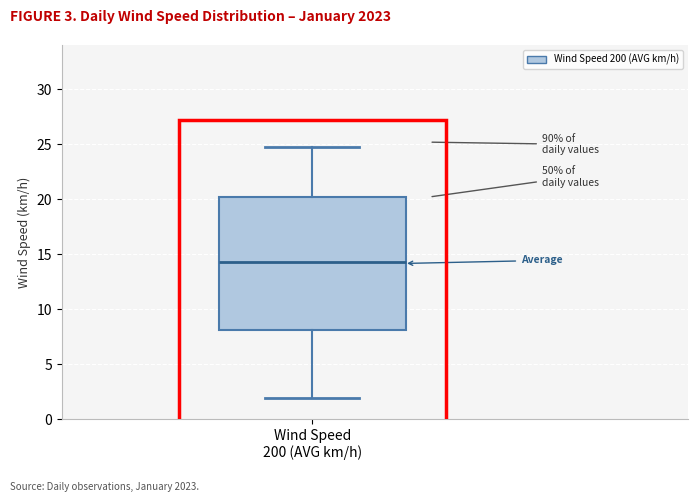

Read this box plot against the y-axis: the position of the median line, the range covered by the box, and the ends of both whiskers. The values are not printed on the chart, so give them approximately, as read against the axis.

median 14.5, box 8.0 to 20.0, whiskers 2.0 to 25.0